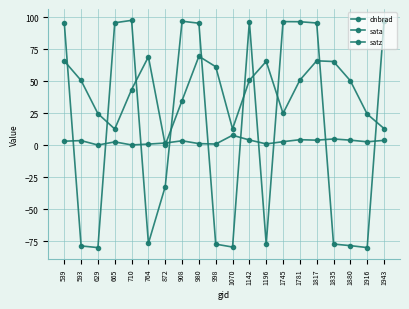

Where is the first local maximum for satz?

764